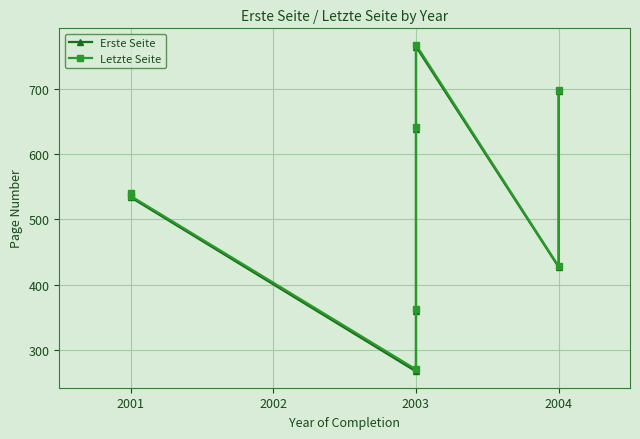

How many data points in Erste Seite are above 536?

3